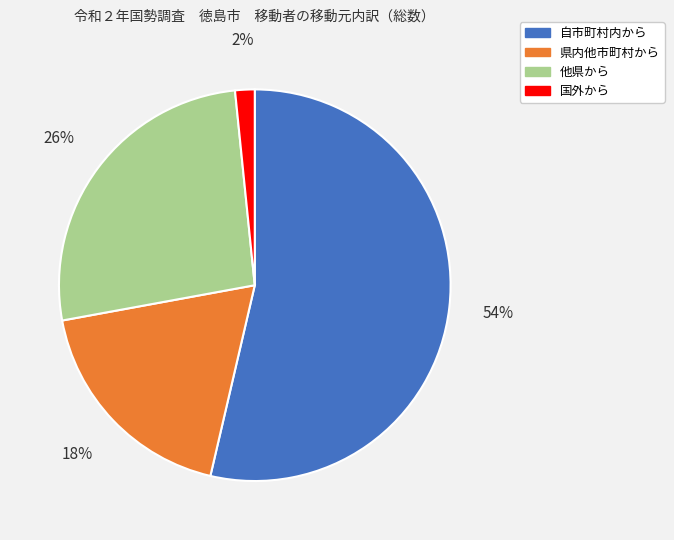

To the nearest percent, what portion does 県内他市町村から represent?

18%